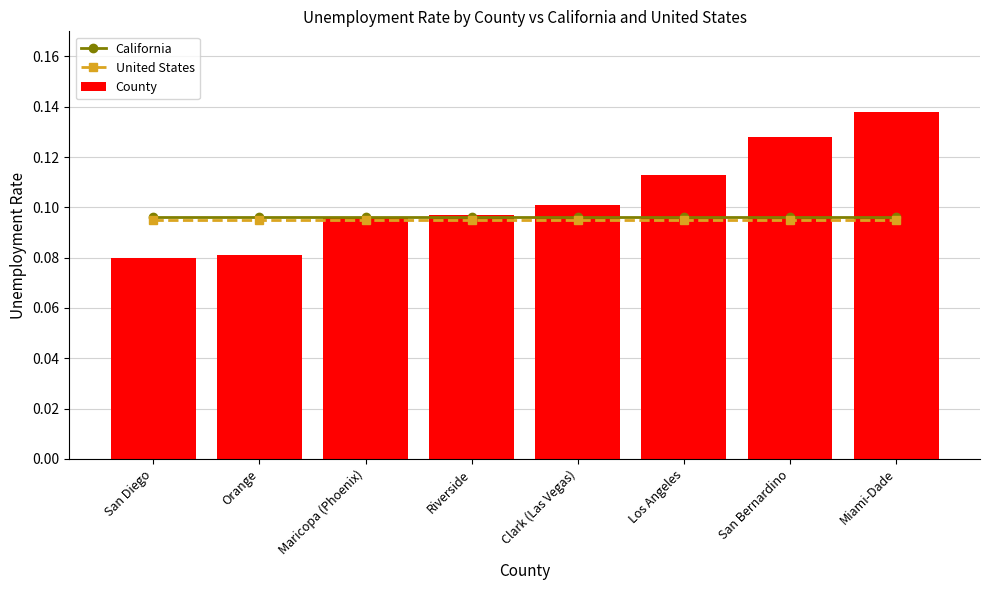

How many distinct data groups are displayed?

3